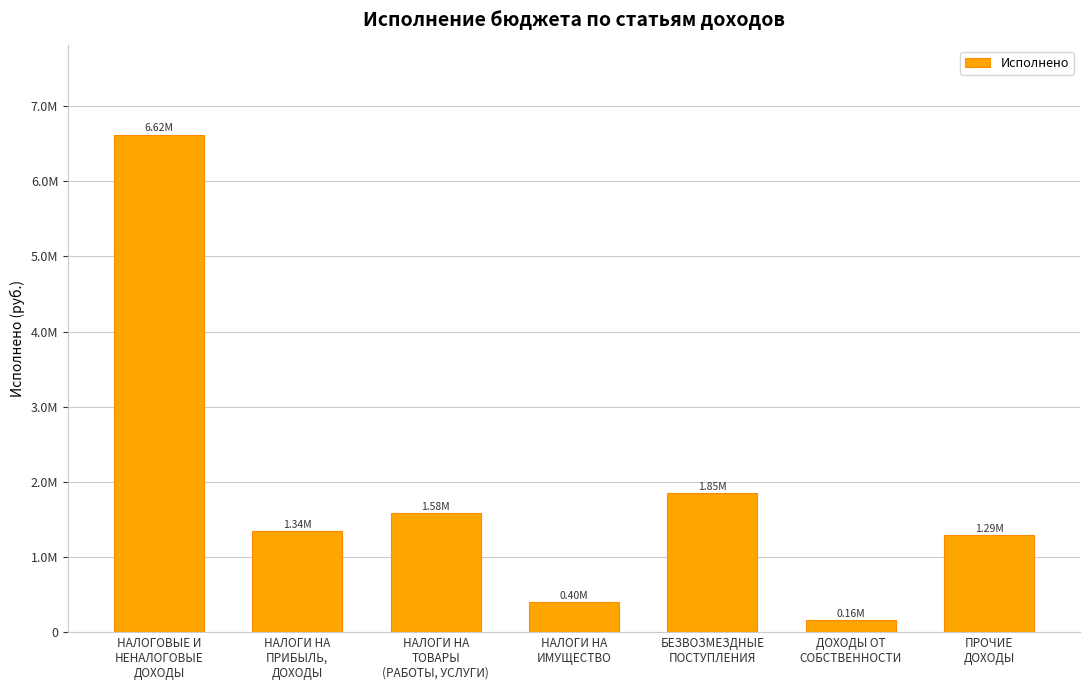

Between НАЛОГИ НА
ПРИБЫЛЬ,
ДОХОДЫ and НАЛОГИ НА
ТОВАРЫ
(РАБОТЫ, УСЛУГИ), which is larger?

НАЛОГИ НА
ТОВАРЫ
(РАБОТЫ, УСЛУГИ)